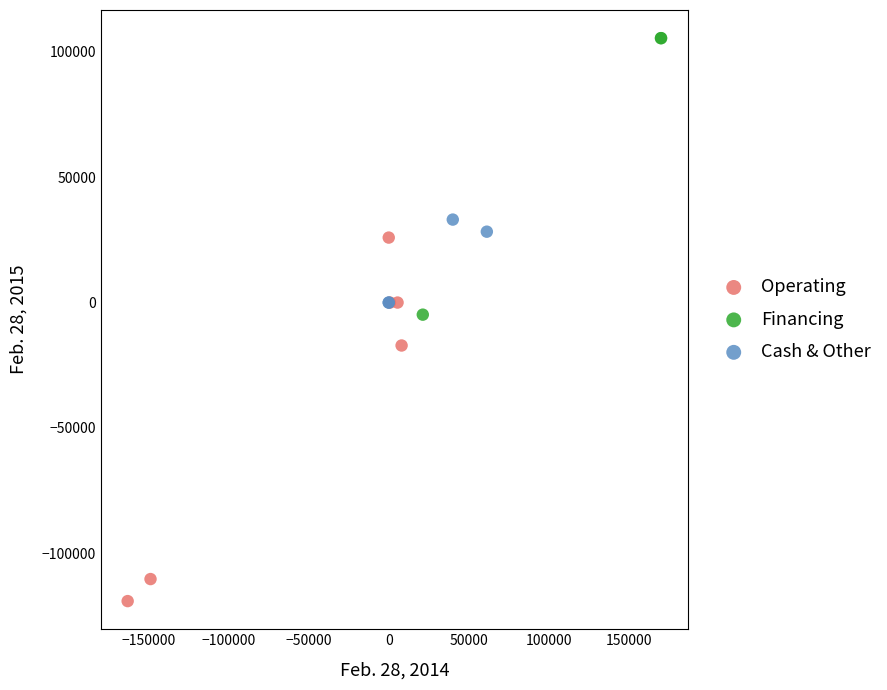

Which series contains the lowest Y value?

Operating